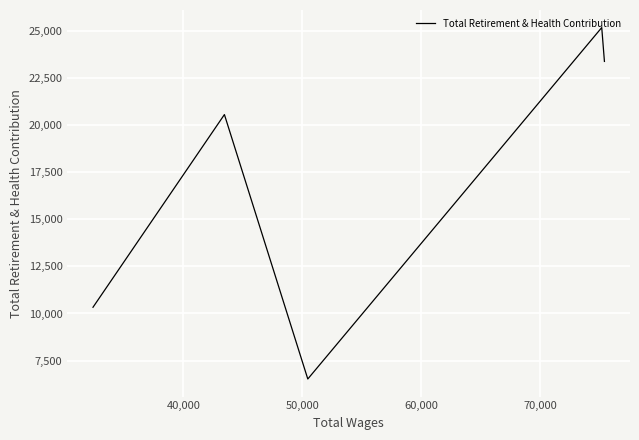

What is the change in value from 40,000 to 60,000?

-4612